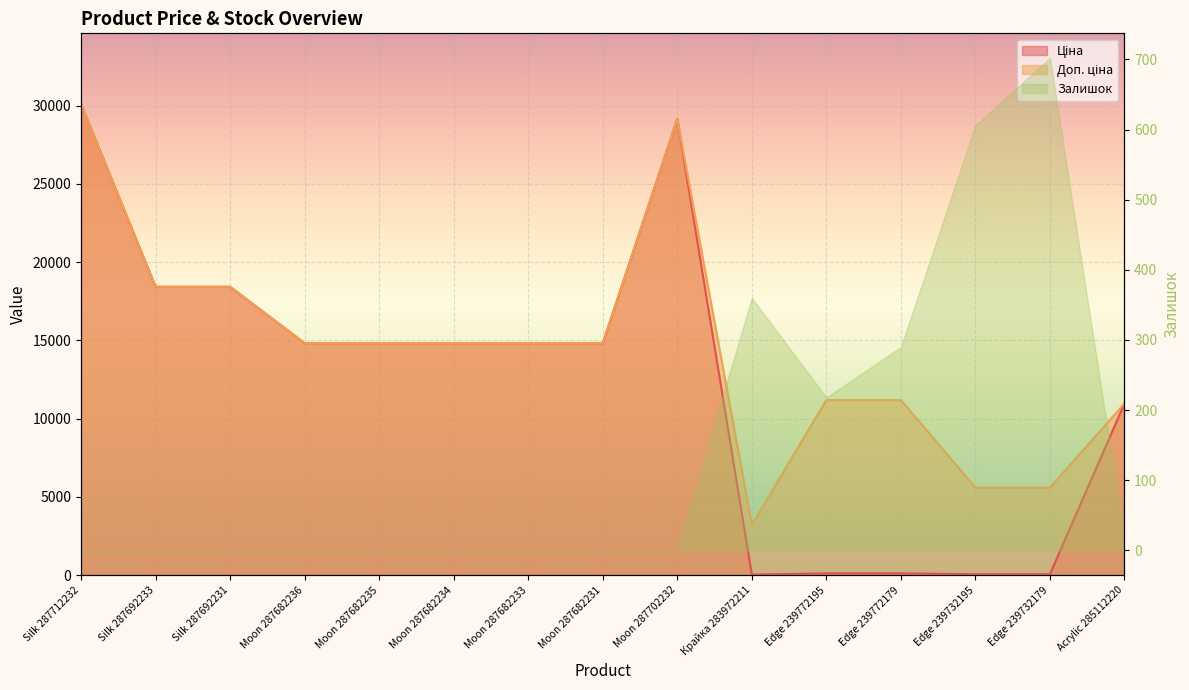

What is the difference between the maximum and minimum values in the Доп. ціна series?

26897.8